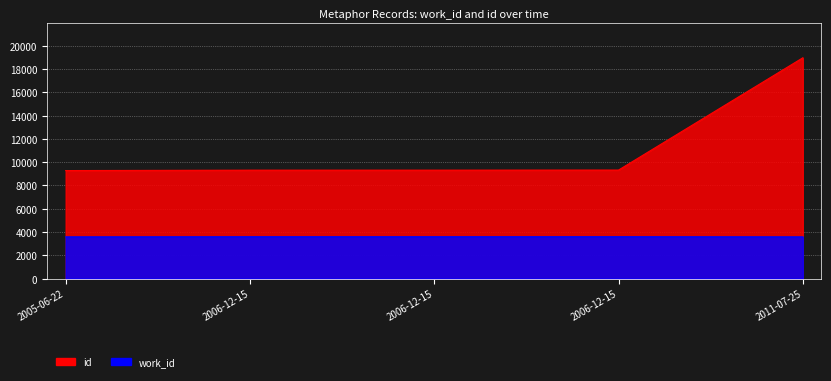

Between 2005-06-22 and 2006-12-15, which is larger?

2006-12-15